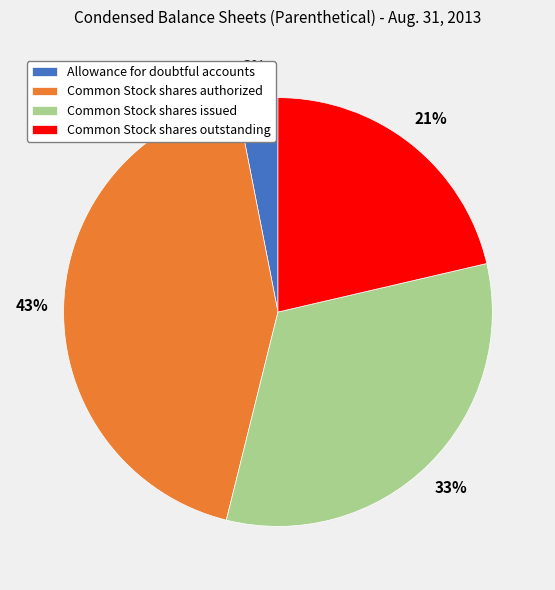

What is the smallest slice in the pie chart?

Allowance for doubtful accounts